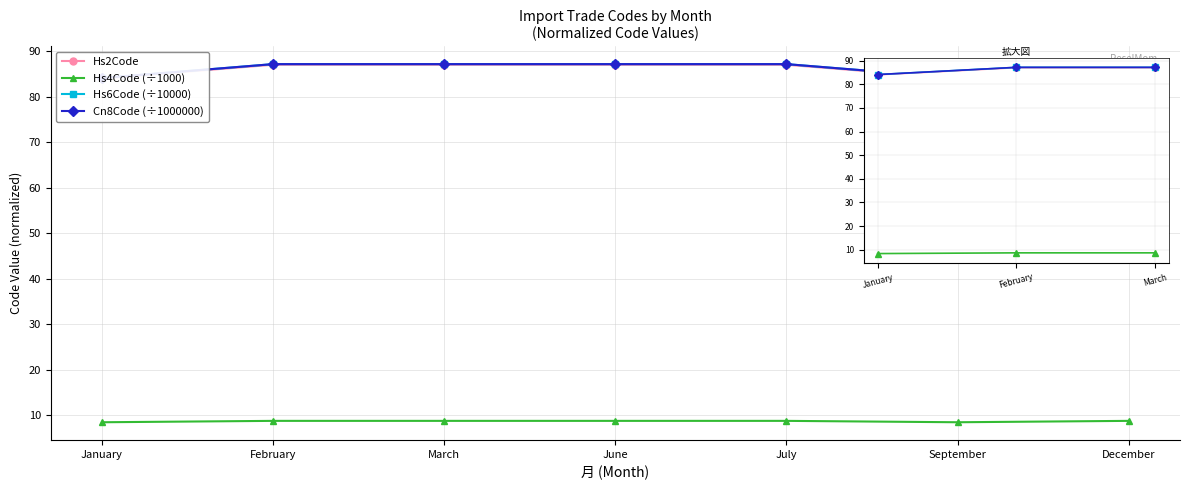

What is the greatest value displayed?

87.1